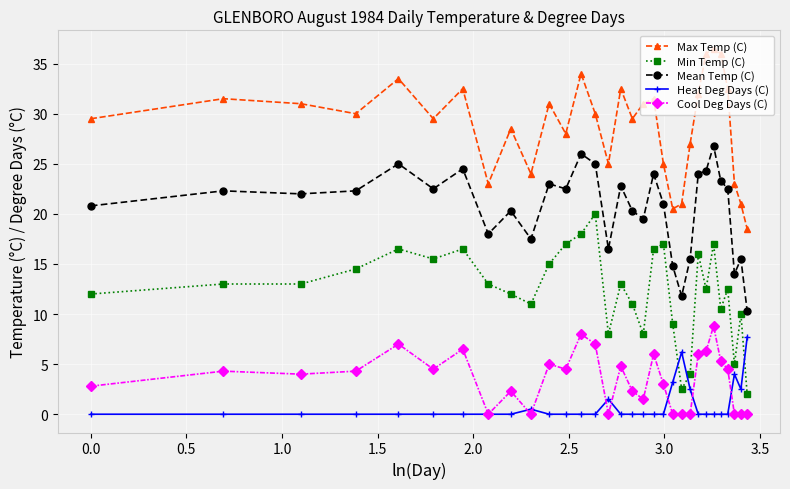

What is the sum of all Mean Temp (C) values?

638.6